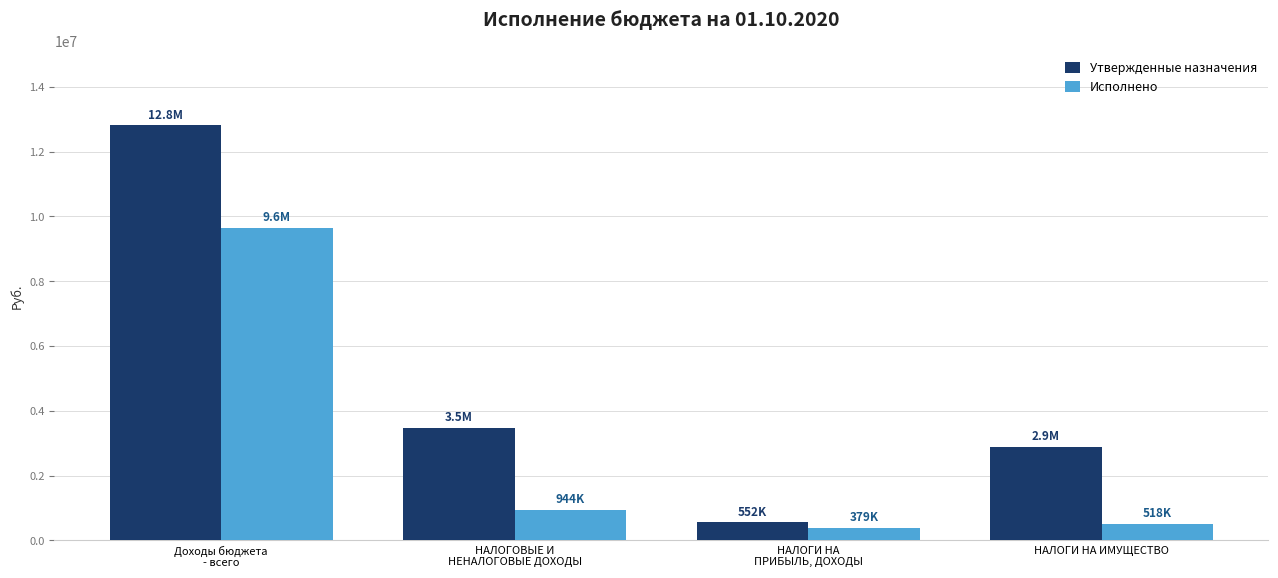

What position from the right is НАЛОГИ НА ИМУЩЕСТВО?

1